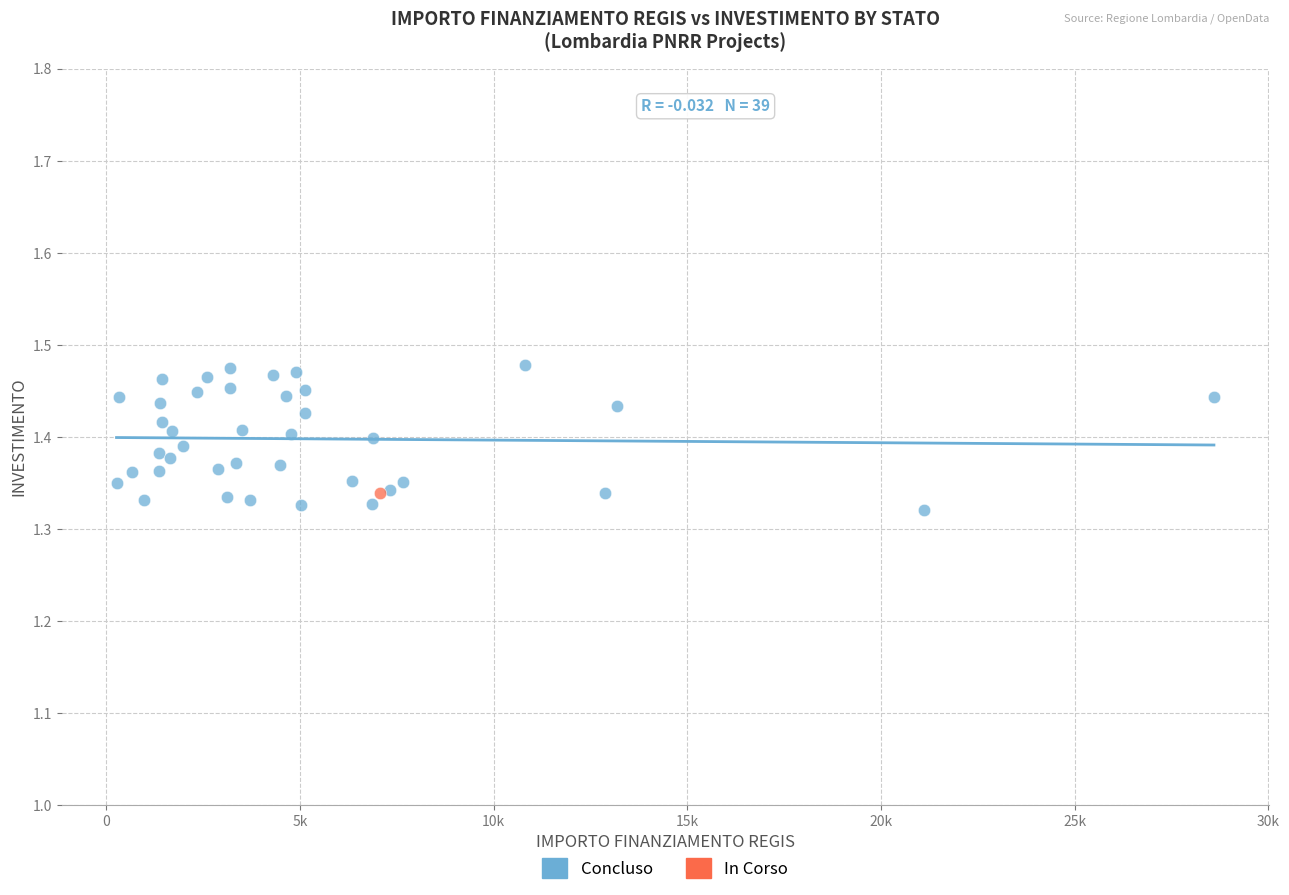

What are all the series names shown in the legend?

Concluso, In Corso